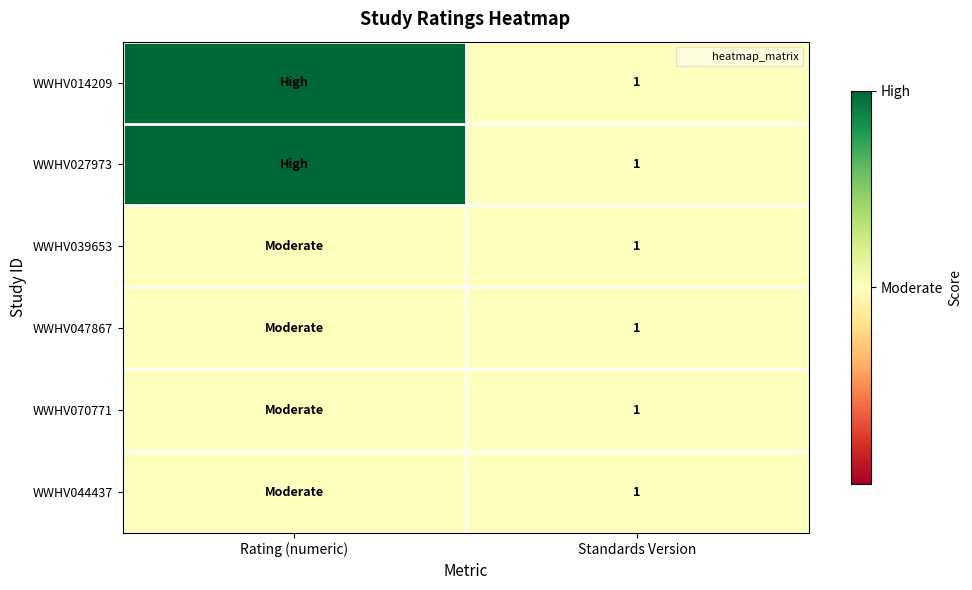

What is the total value across all series at Rating (numeric)?

8